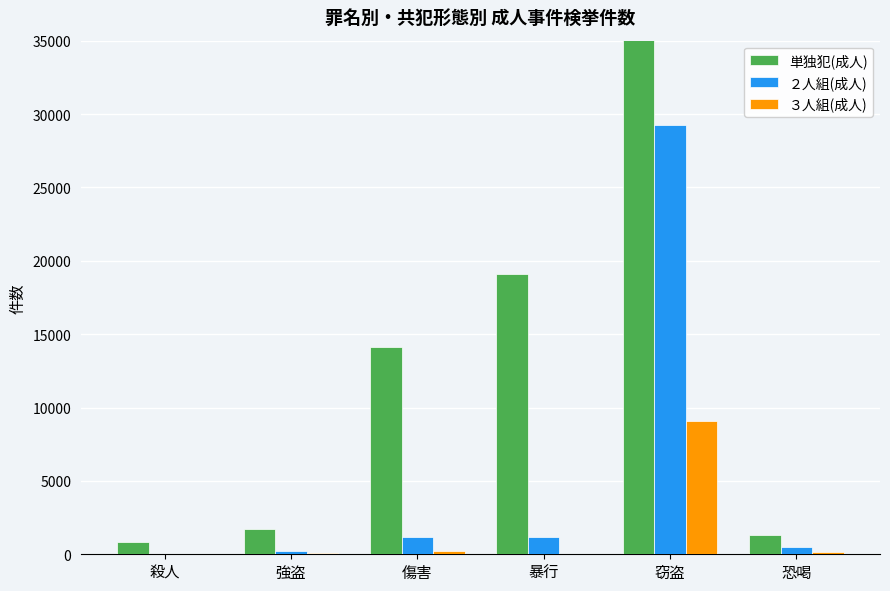

Which category has the highest value in the ３人組(成人) series?

窃盗